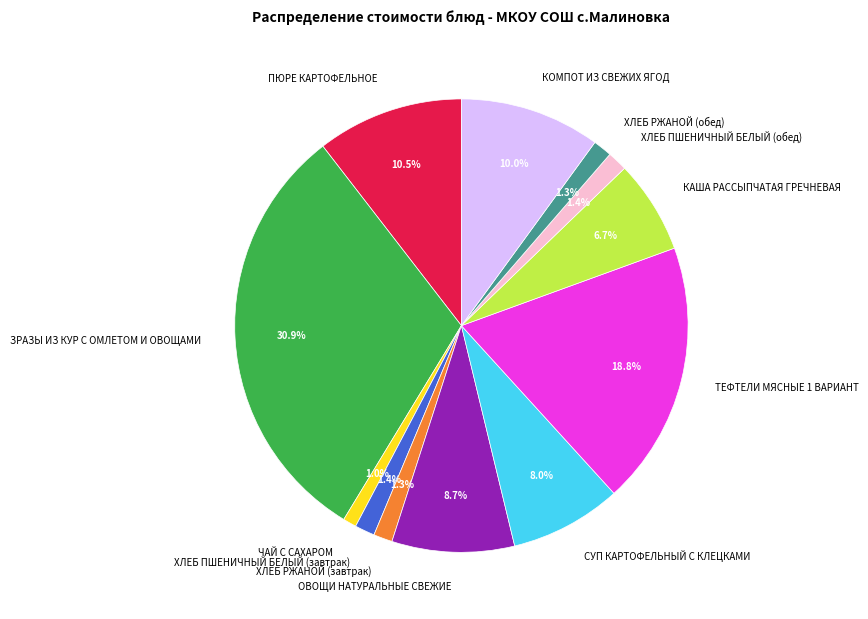

Which category has the biggest portion of the pie?

ЗРАЗЫ ИЗ КУР С ОМЛЕТОМ И ОВОЩАМИ